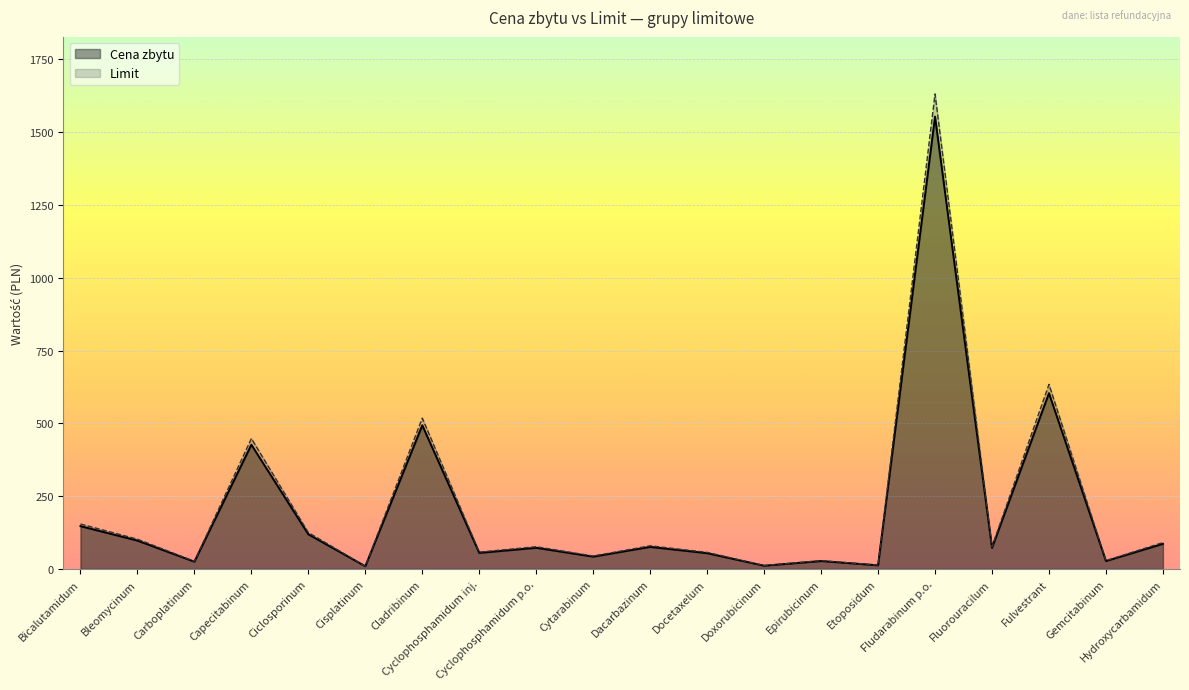

What is the average value of the Cena zbytu series?

200.5